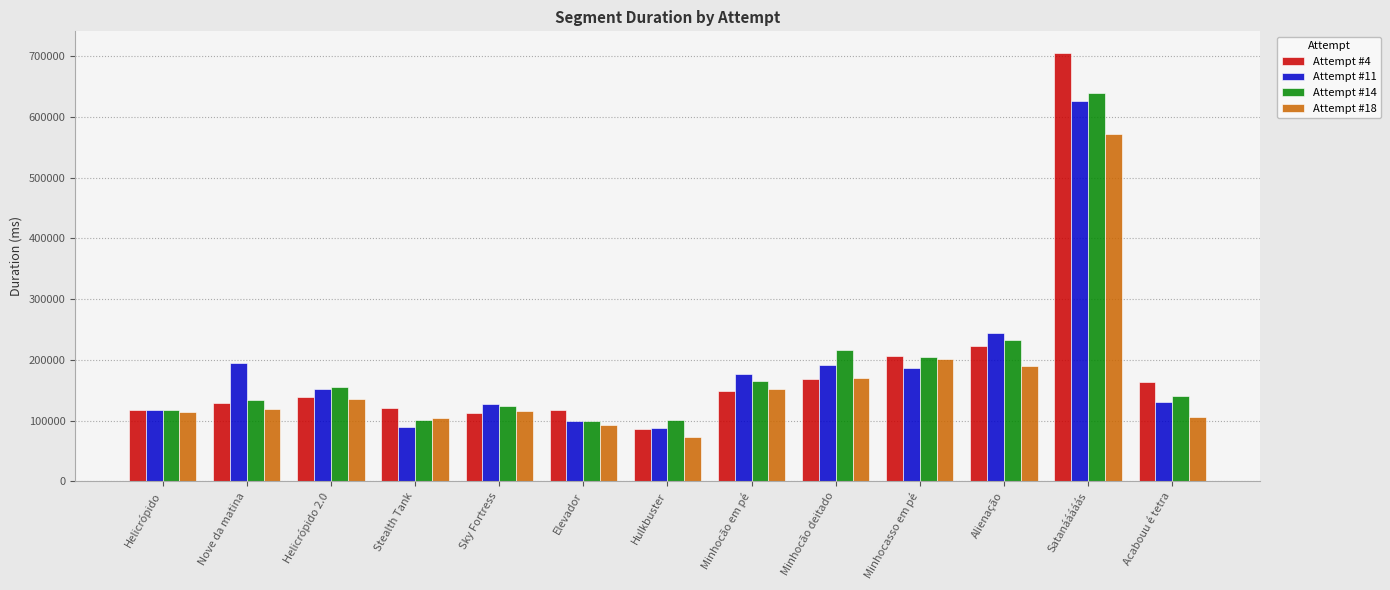

What is the sum of all Attempt #14 values?

2427116